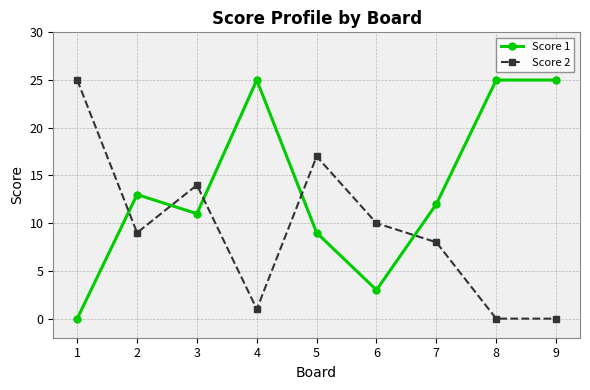

How many values in Score 1 are above zero?

8